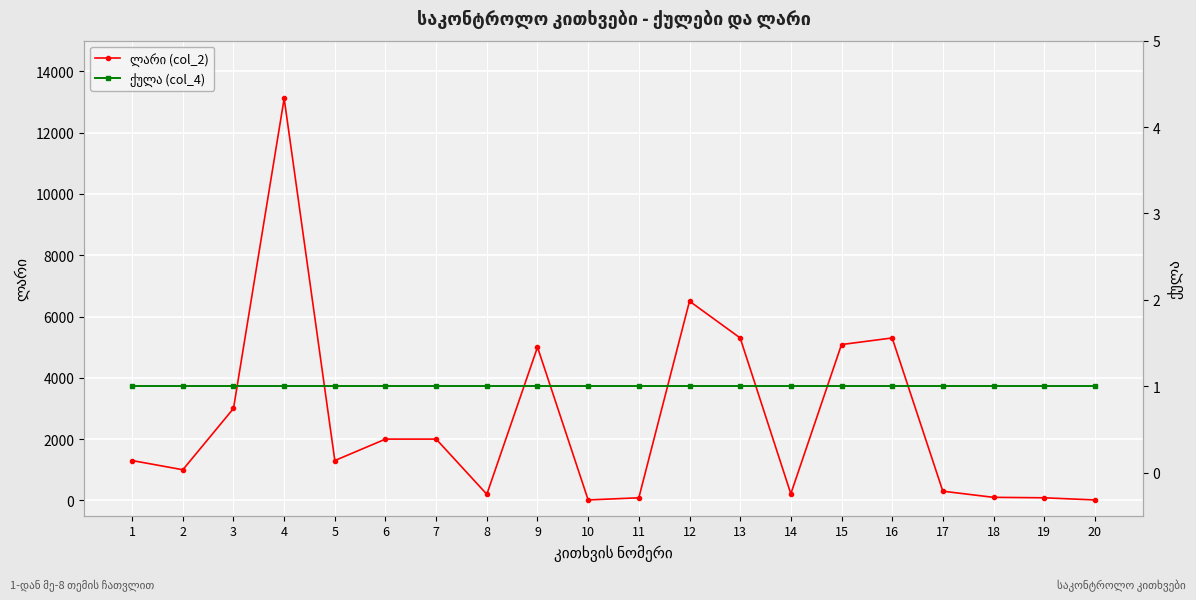

What is the greatest value displayed?

13115